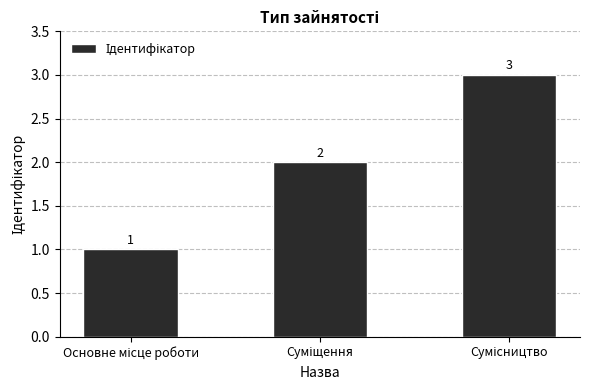

What is the value of the 2nd bar from the left?

2